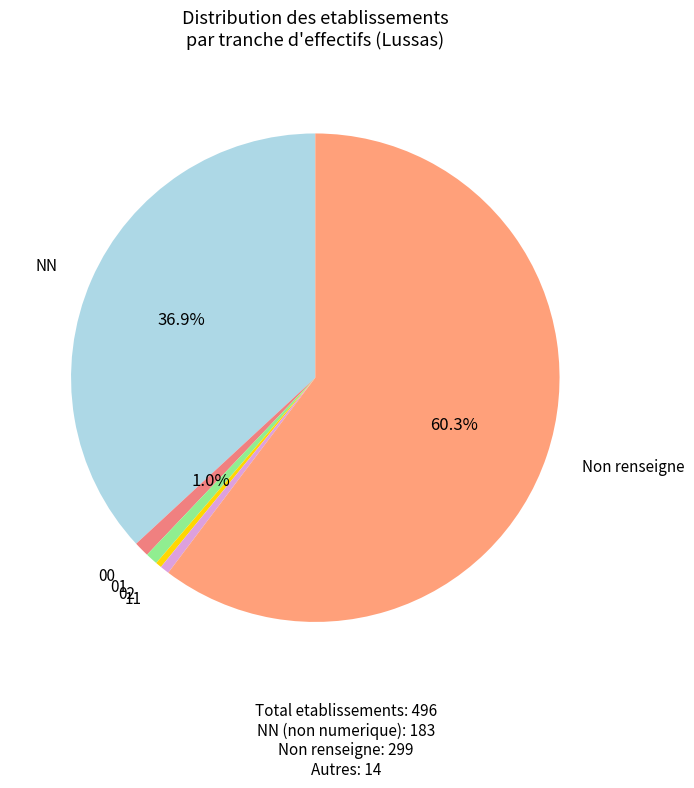

Which has a higher value, Non renseigne or 02?

Non renseigne